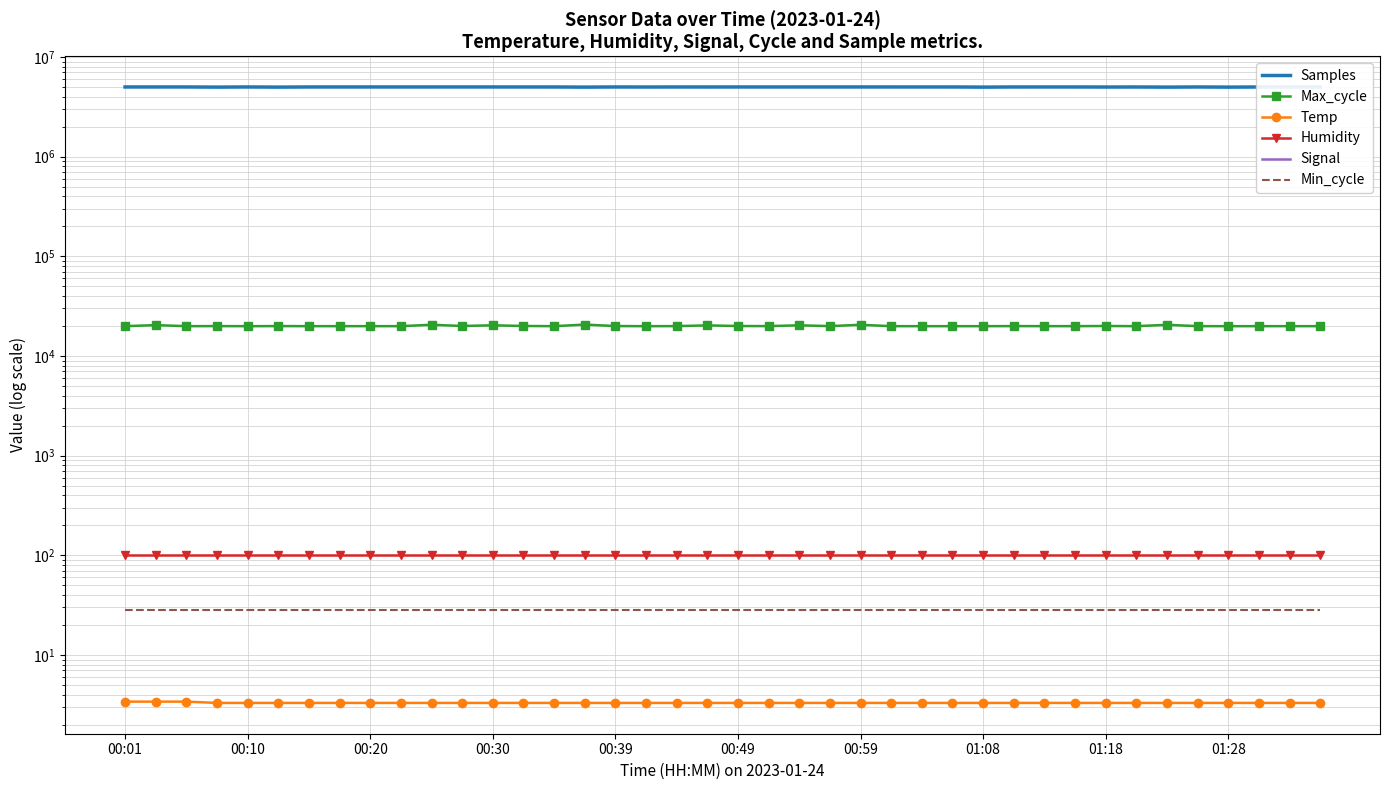

True or false: Signal and Samples intersect in this chart.

False